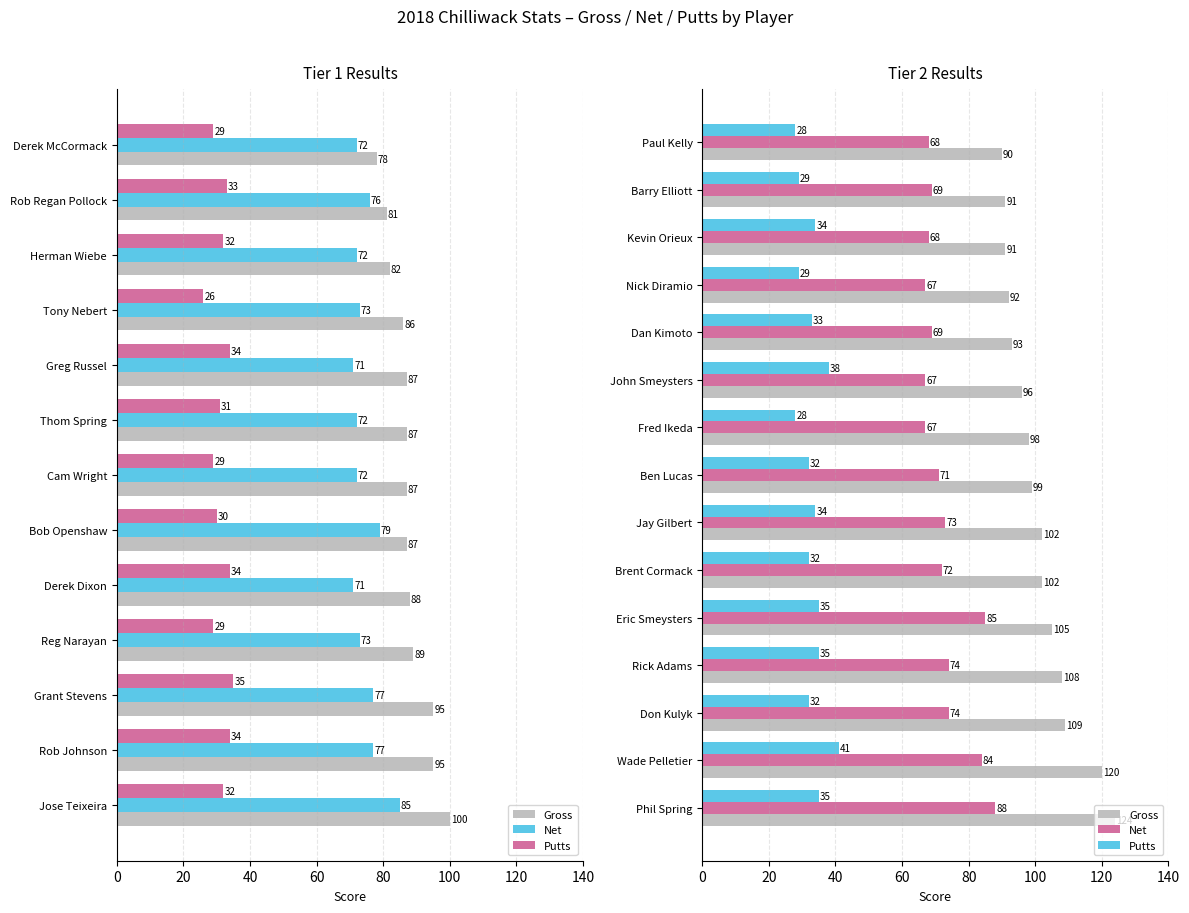

How many categories are shown in the chart?

15